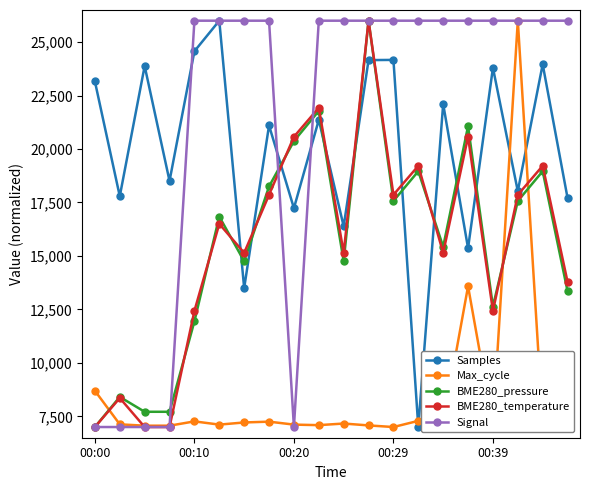

What is the greatest value displayed?

26000.0